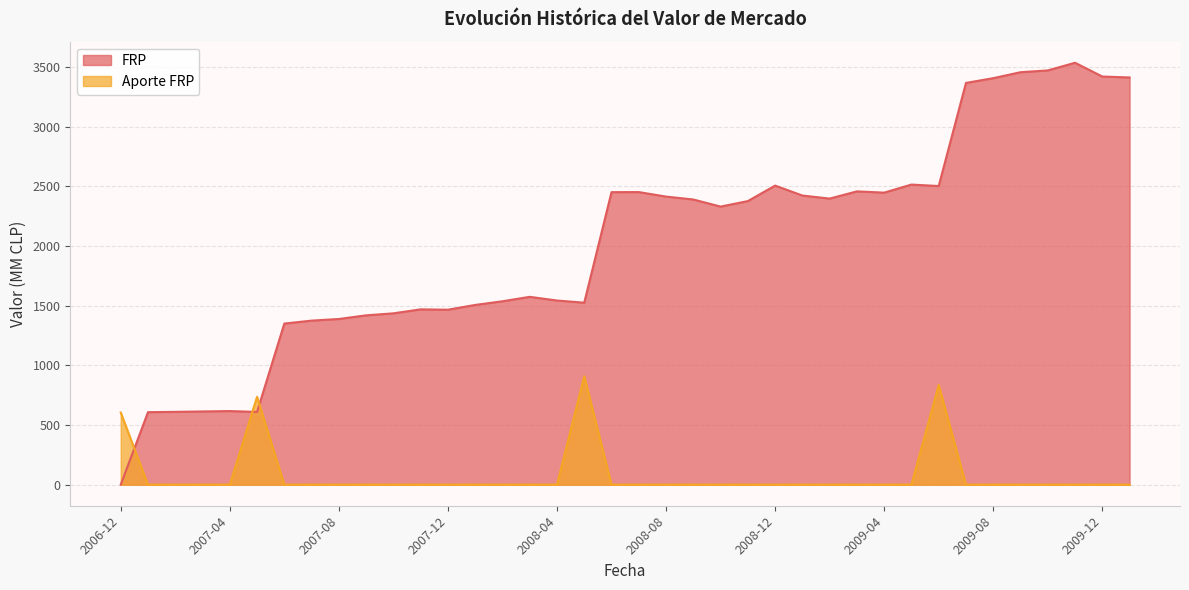

What is the value of the FRP point at the 2nd from the left?

607.5